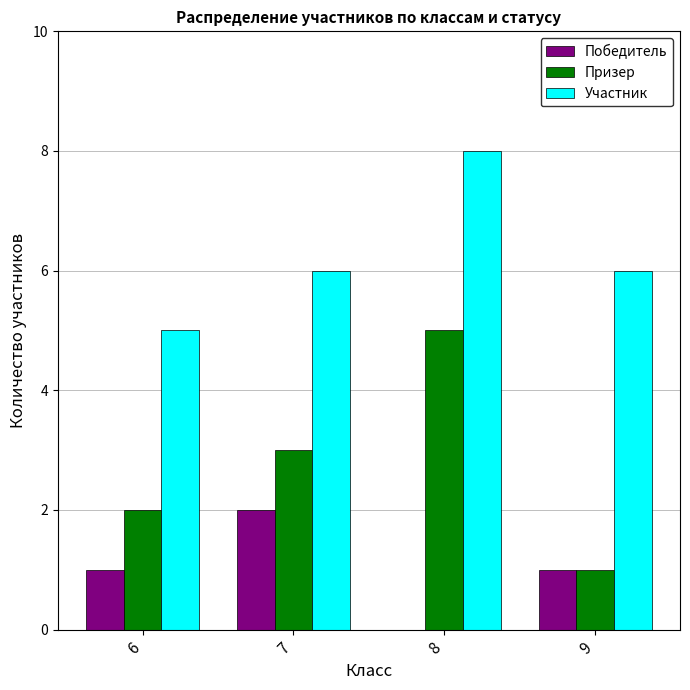

What is the difference between the Победитель values at 6 and 7?

1